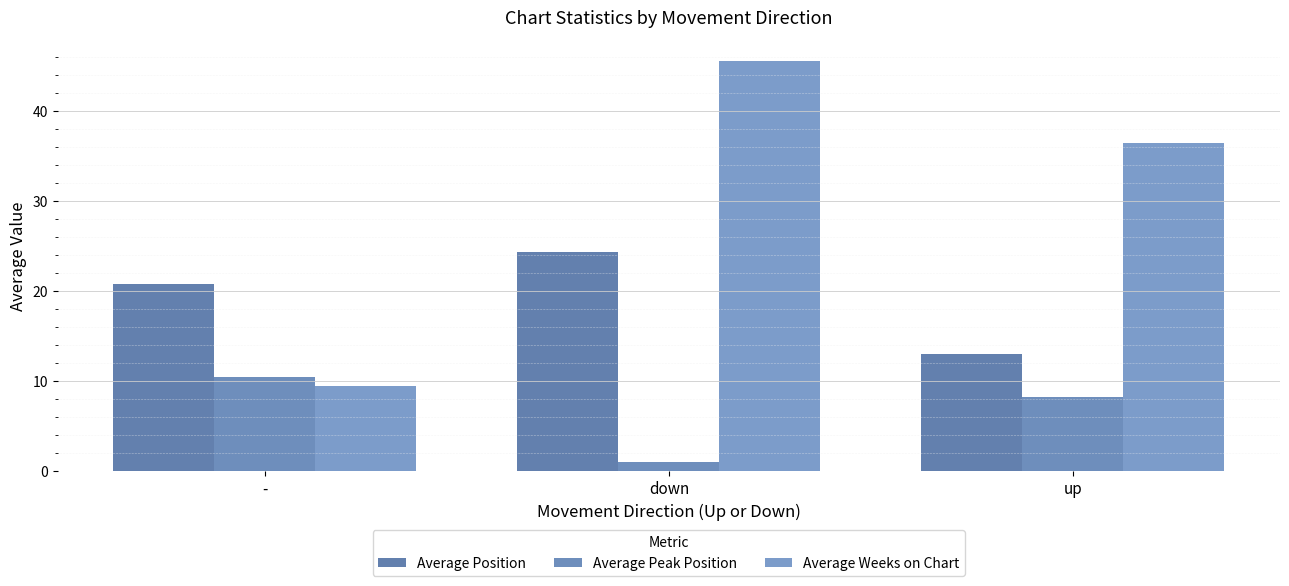

What is the value of the Average Position bar at the 2nd from the left?

24.4